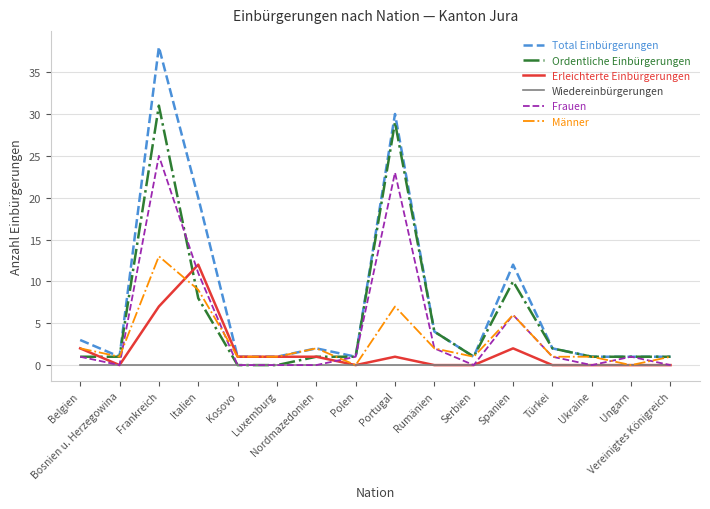

Rank the series by their average value, from highest to lowest.

Total Einbürgerungen, Ordentliche Einbürgerungen, Frauen, Männer, Erleichterte Einbürgerungen, Wiedereinbürgerungen